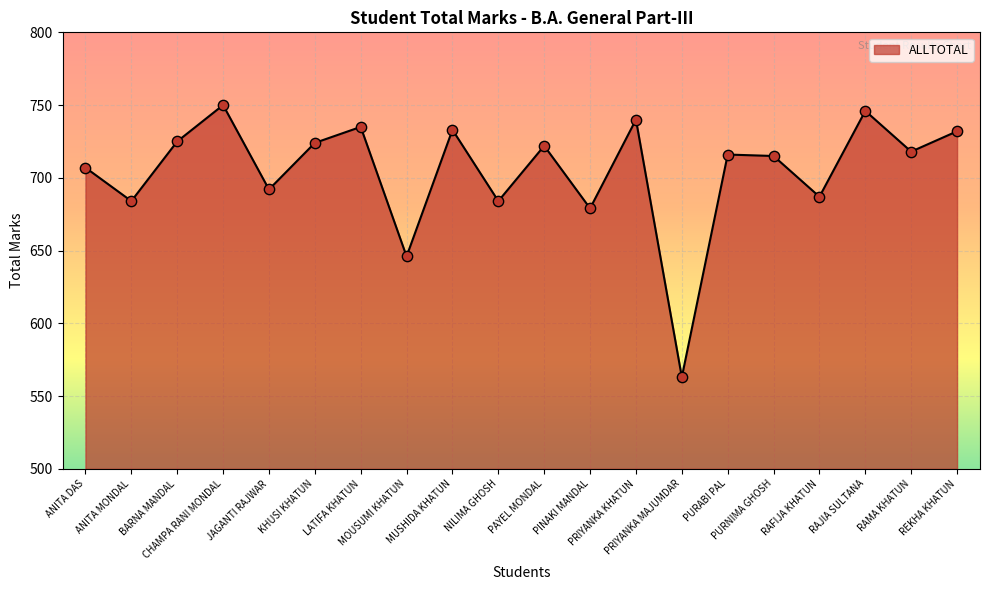

Between BARNA MANDAL and LATIFA KHATUN, which is larger?

LATIFA KHATUN